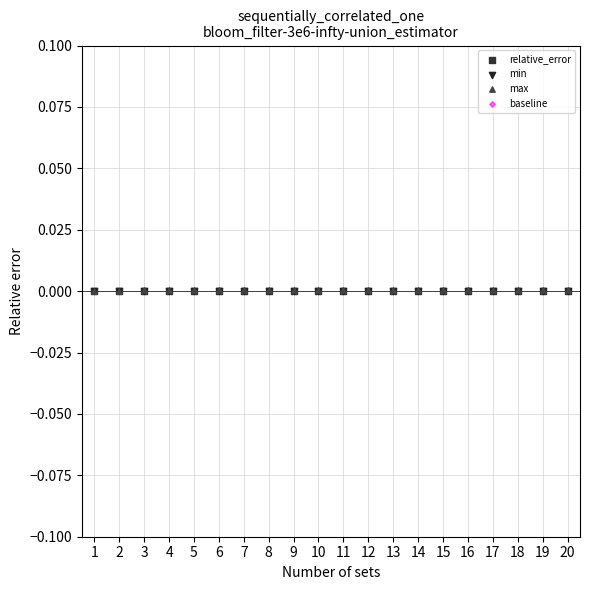

What are all the series names shown in the legend?

relative_error, min, max, baseline